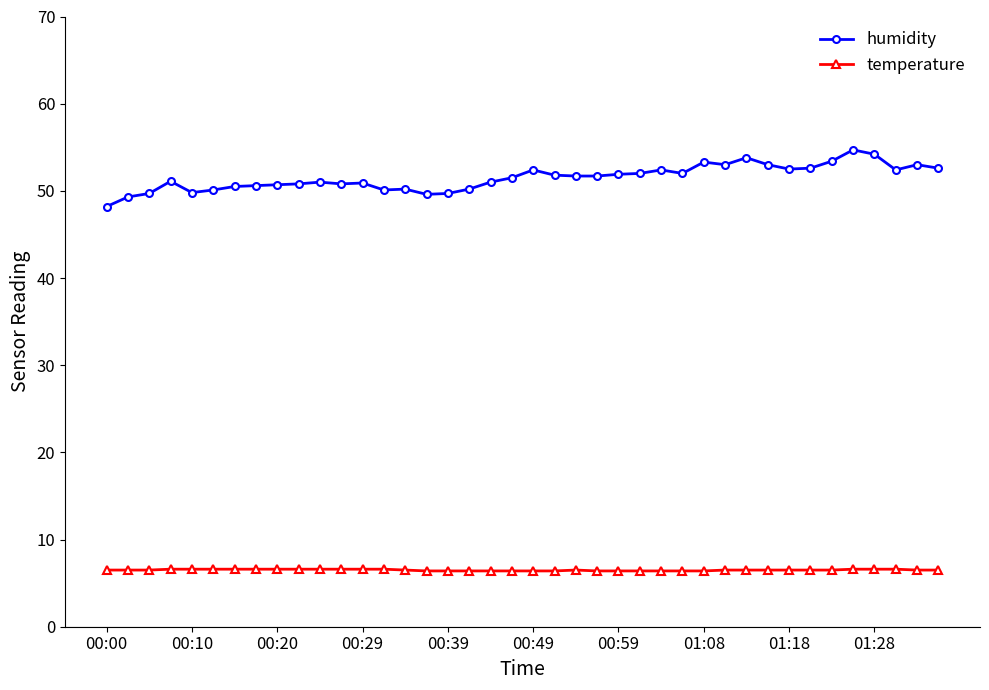

What are all the series names shown in the legend?

humidity, temperature